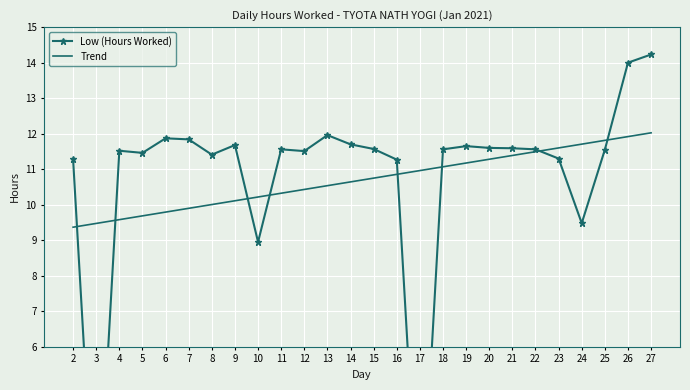

What is the sum of all Low (Hours Worked) values?

278.1